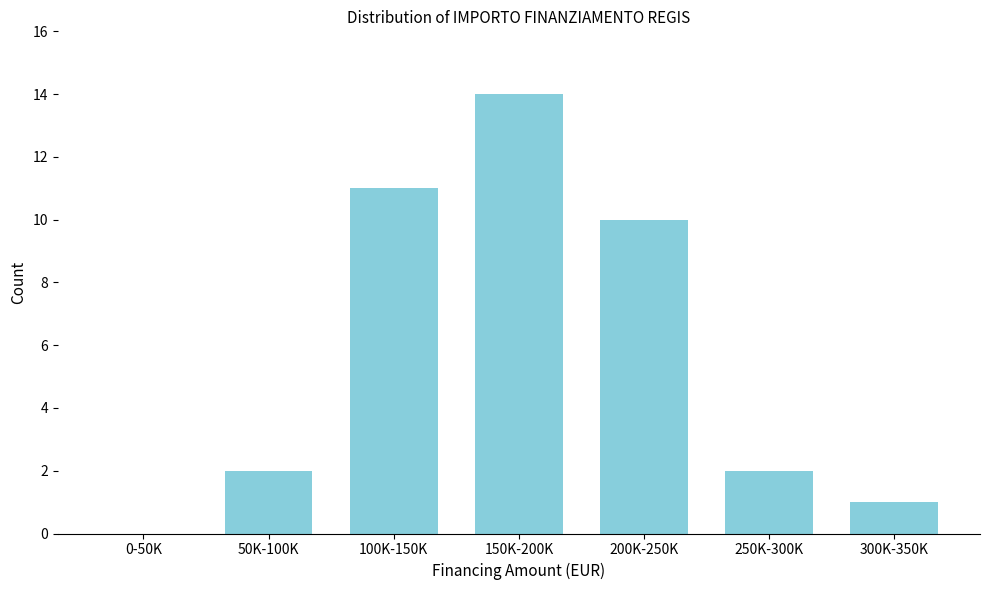

Reading left to right, what are all the values shown in this chart?

0-50K=0	50K-100K=2	100K-150K=11	150K-200K=14	200K-250K=10	250K-300K=2	300K-350K=1